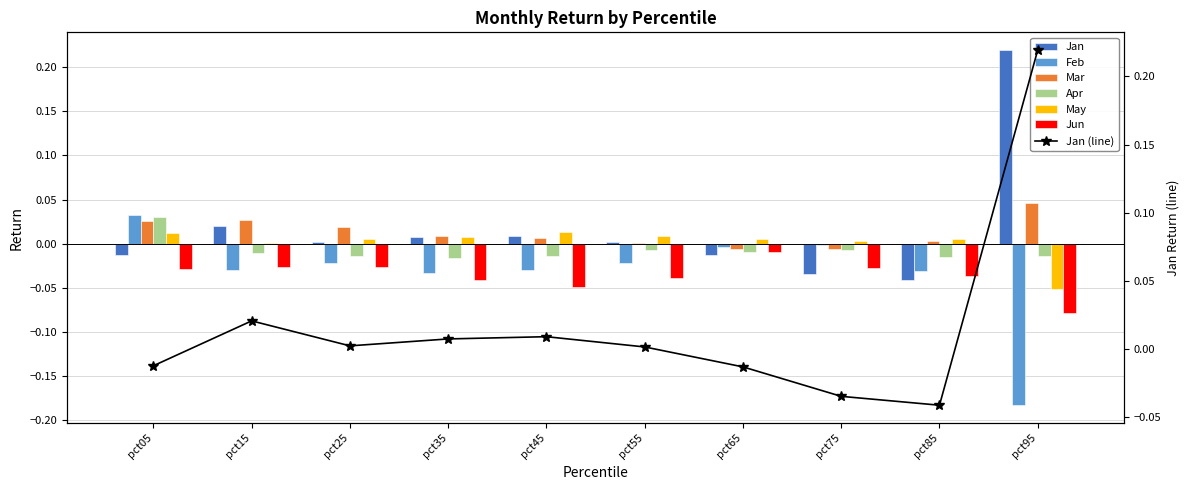

Rank the series at pct35 from lowest to highest value.

Jun, Feb, Apr, Jan, May, Mar